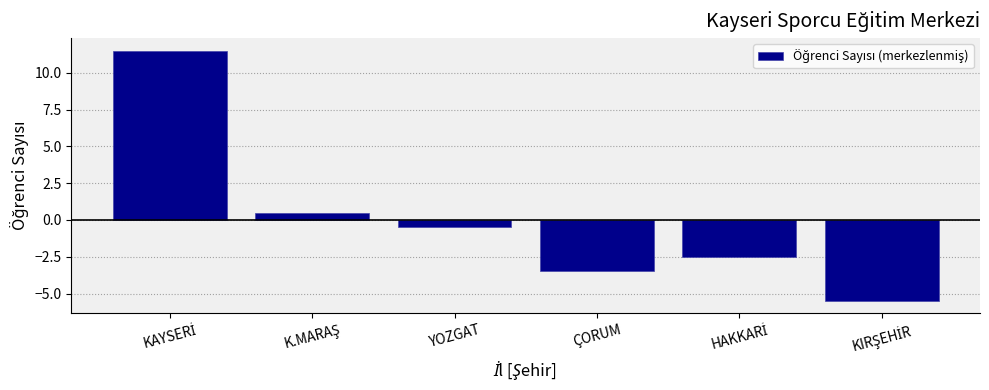

Reading left to right, list all the values displayed in this chart.

11.5	0.5	-0.5	-3.5	-2.5	-5.5